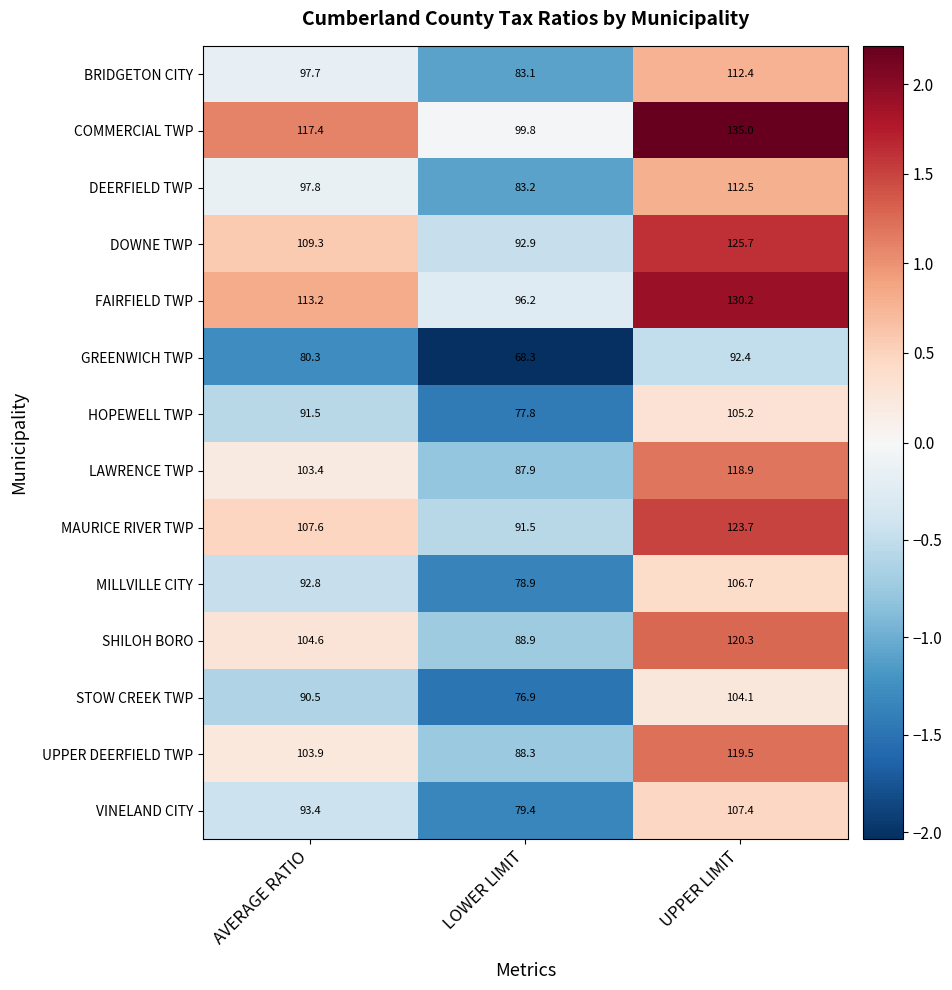

Count the number of data series in this chart.

14